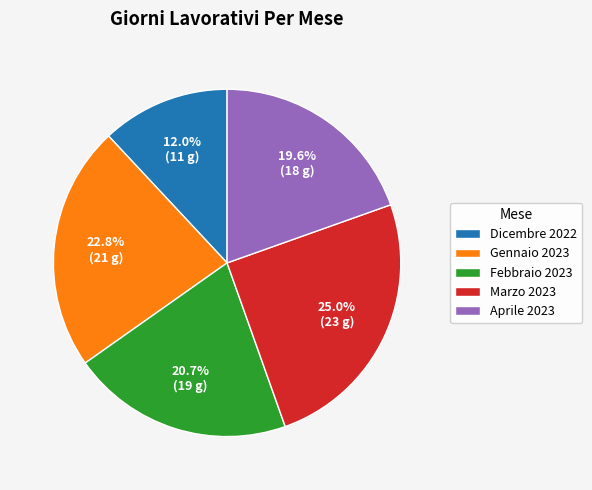

Count the number of slices in the pie.

5